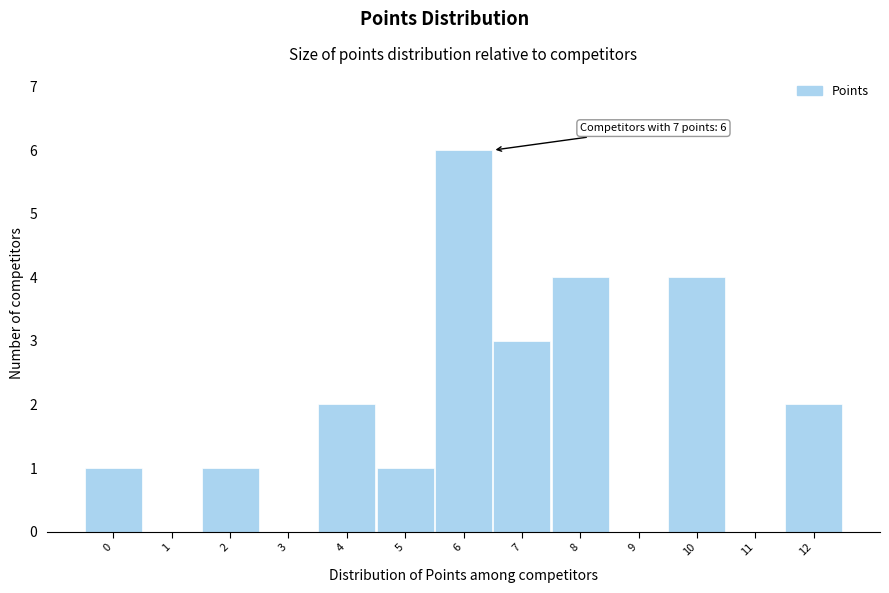

Reading left to right, transcribe all the data shown in this chart.

0=1	1=0	2=1	3=0	4=2	5=1	6=6	7=3	8=4	9=0	10=4	11=0	12=2